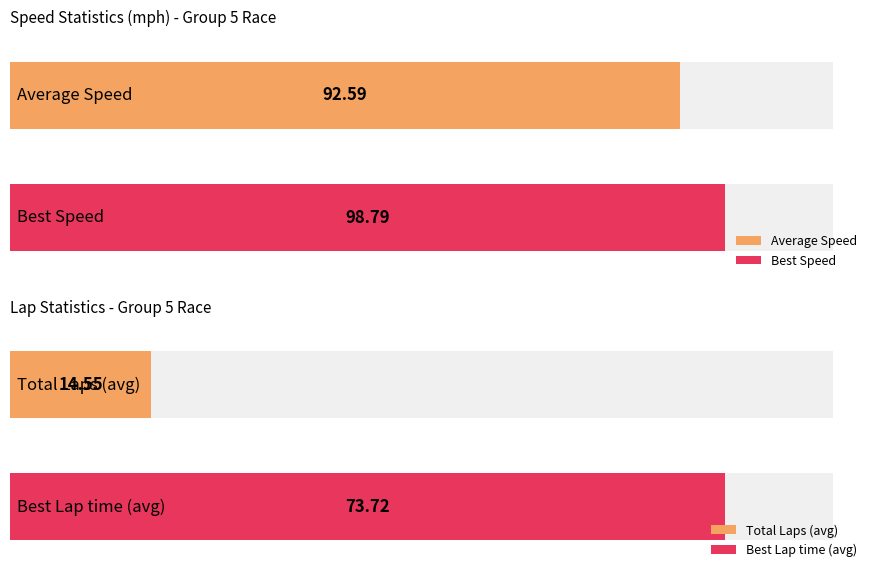

What are all the series names shown in the legend?

Total Laps, Best Lap time, Best Speed, Average Speed